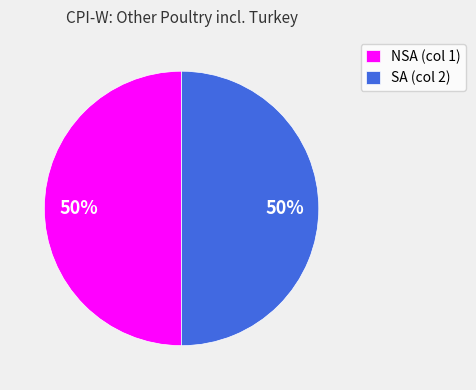

To the nearest percent, what is the average slice percentage?

50%